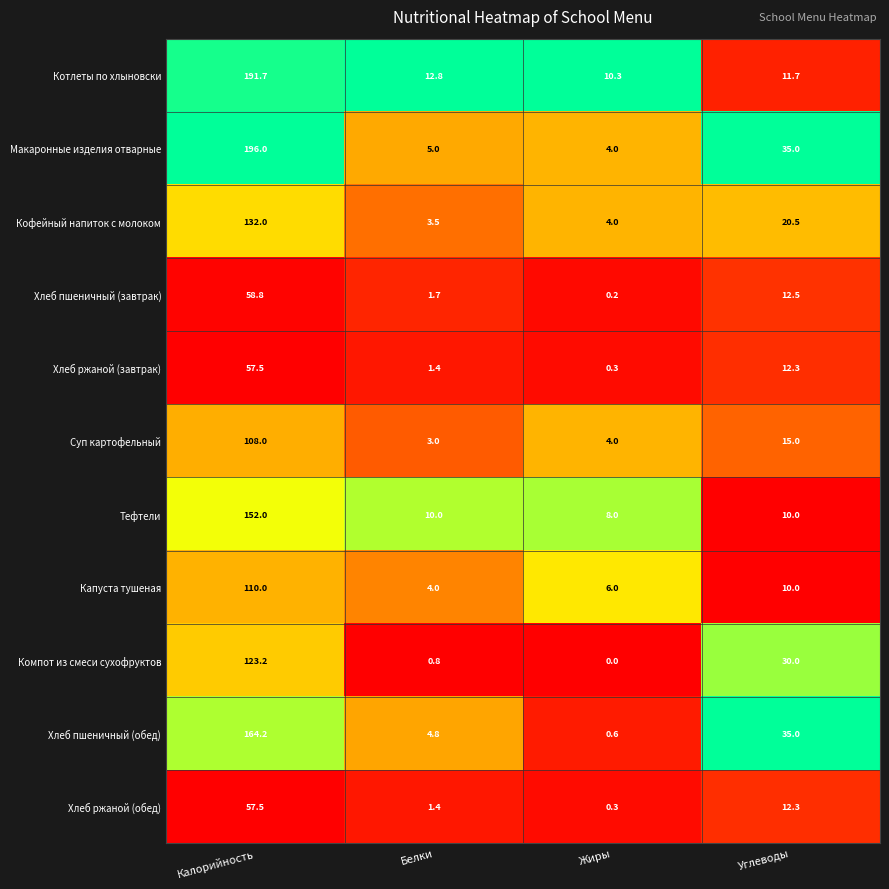

What is the sum of the Хлеб пшеничный (завтрак) values at Жиры and Белки?

1.9